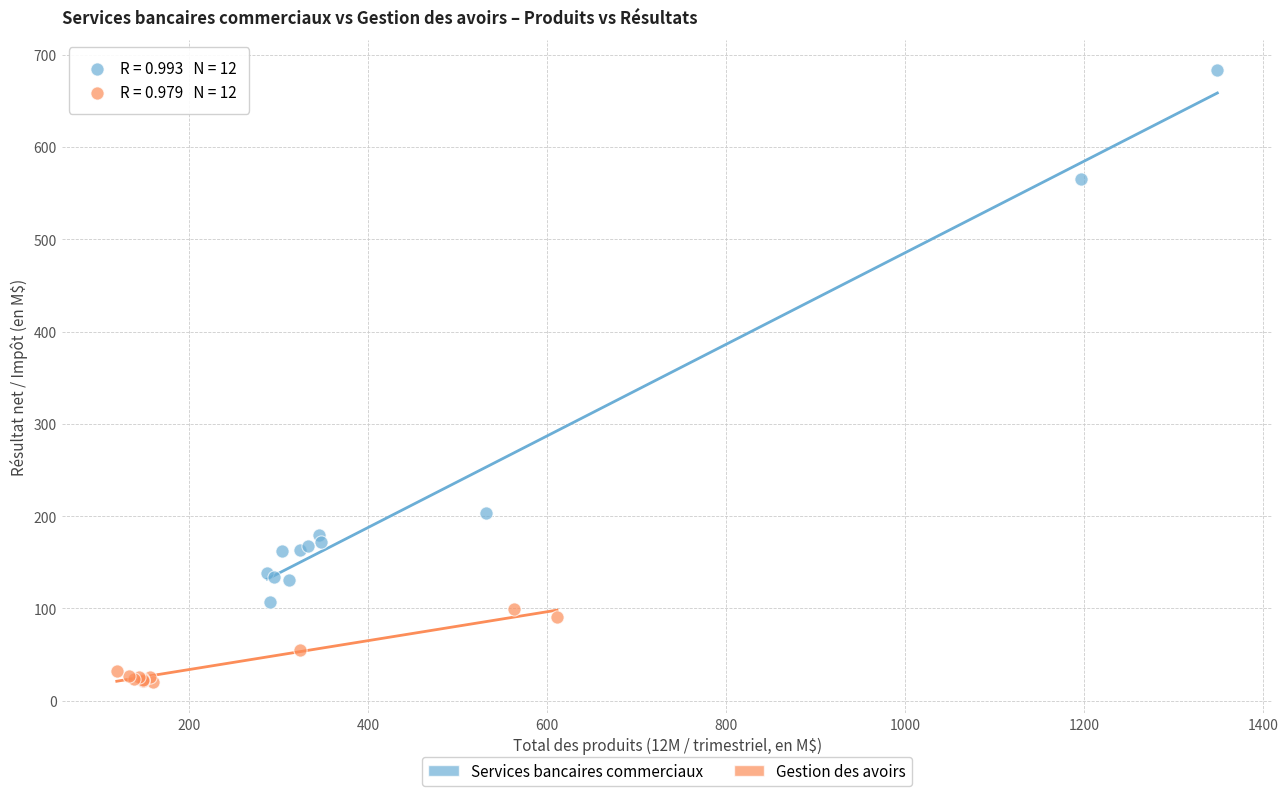

What are all the series names shown in the legend?

Services bancaires commerciaux, Gestion des avoirs